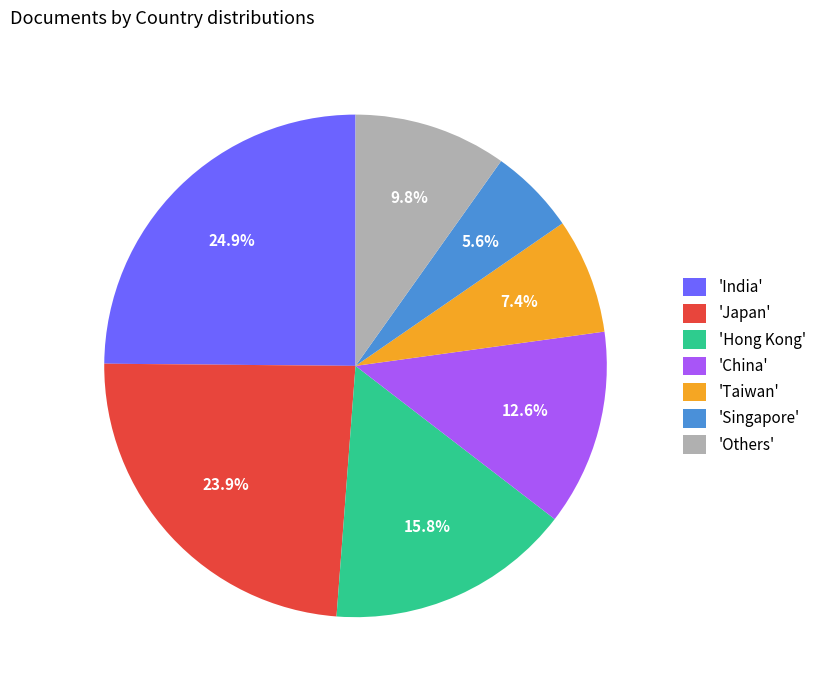

What is the smallest slice in the pie chart?

'Singapore'